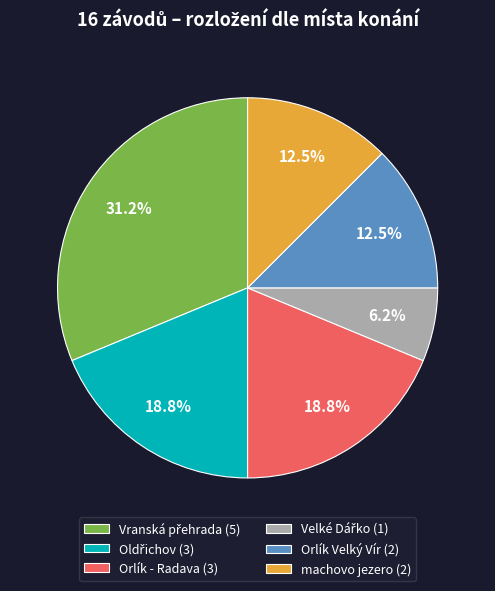

Which has a higher value, Orlík - Radava (3) or machovo jezero (2)?

Orlík - Radava (3)